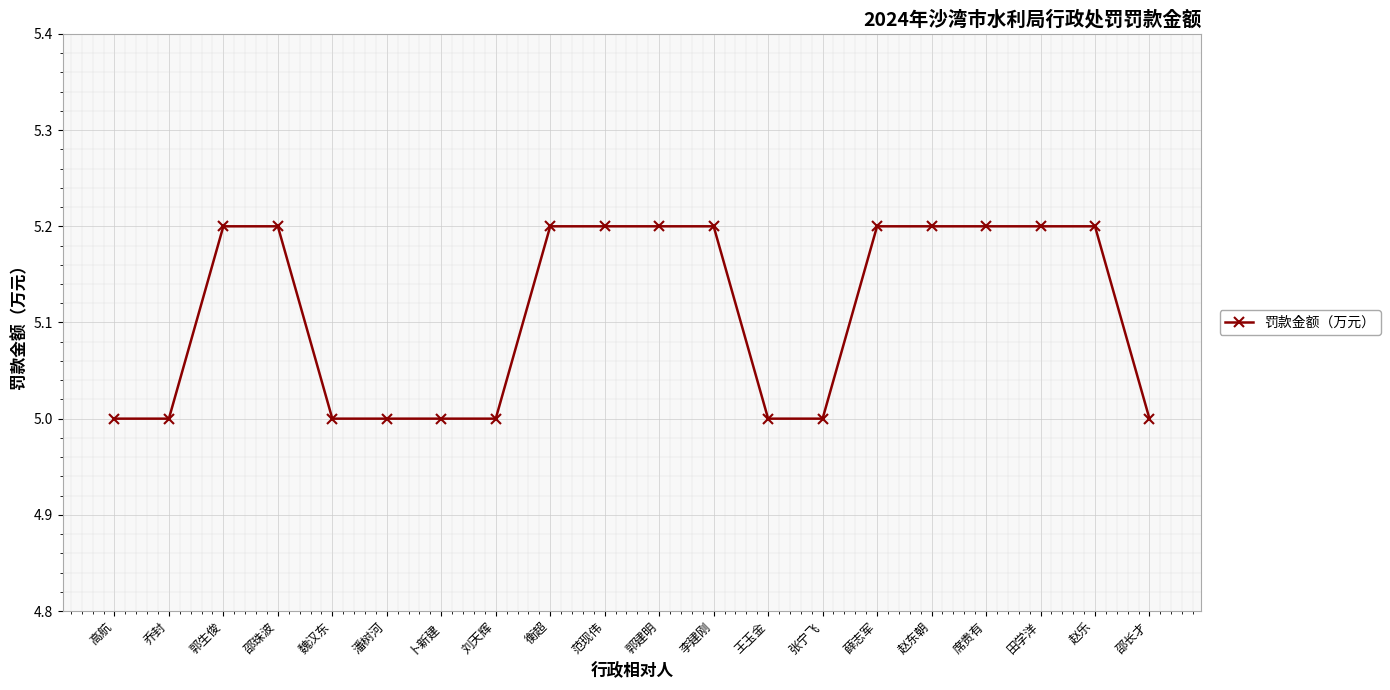

What is the approximate value at 张宁飞?

5.0